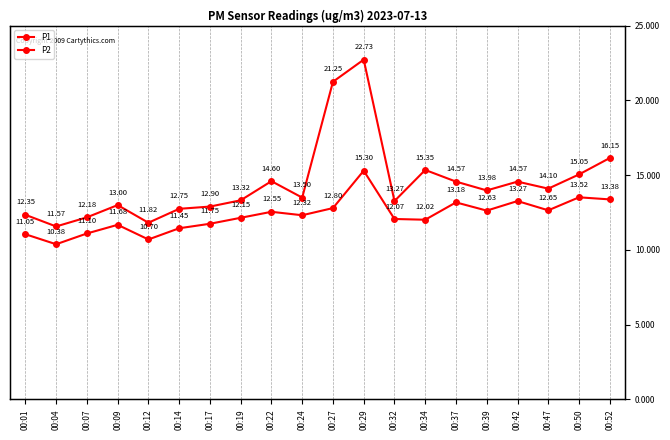

Which series has the widest spread of values?

P1